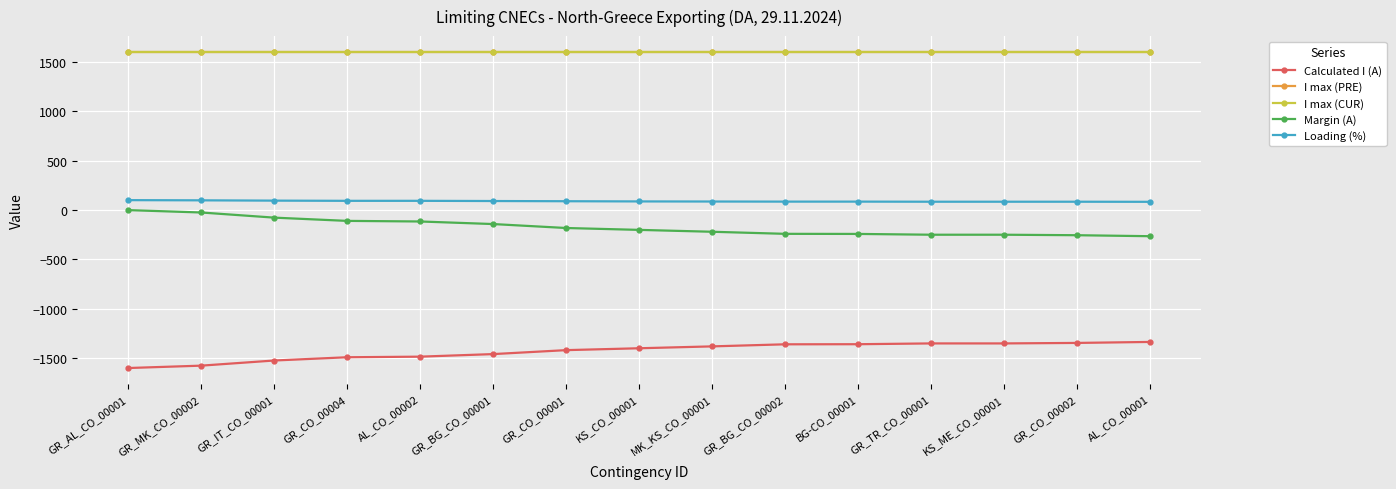

Is this an area chart (filled region under the line)?

No